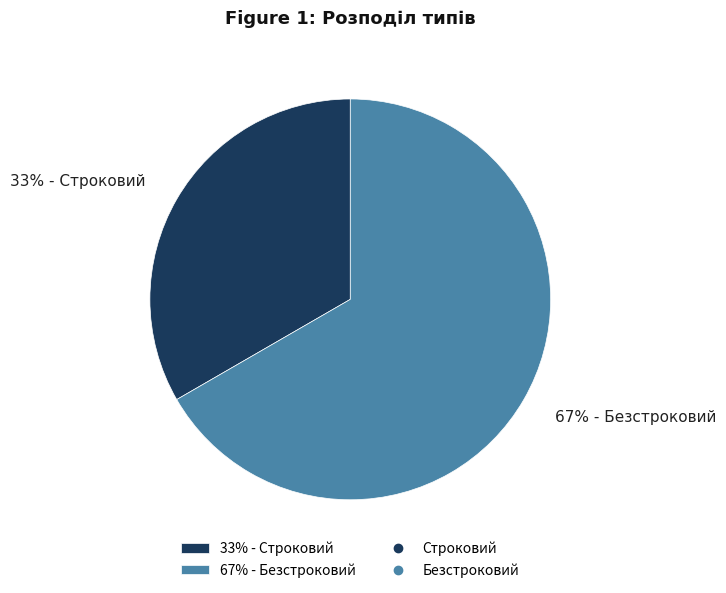

Combined, do 67% - Безстроковий and 33% - Строковий account for over 50%?

Yes